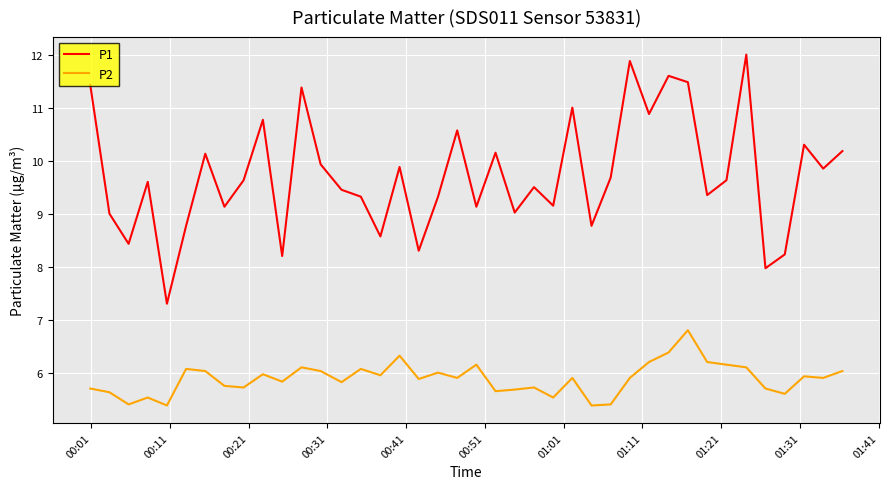

Which series has the widest spread of values?

P1